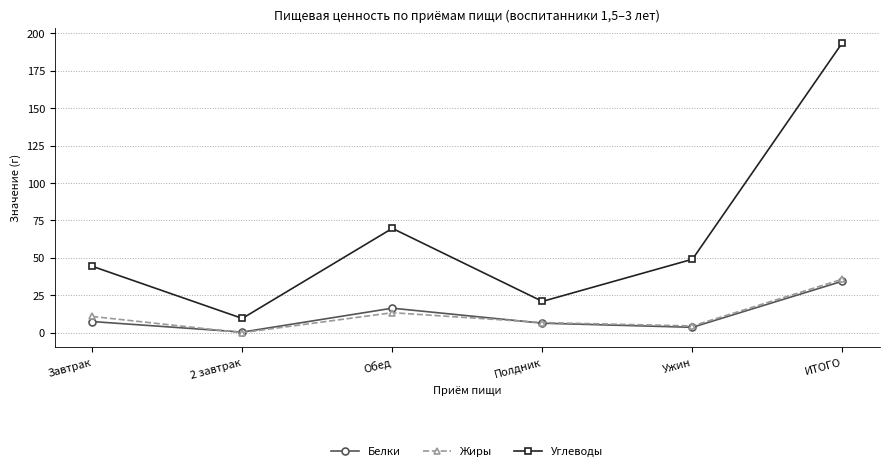

True or false: Жиры has a value of 13.4 at Обед.

True